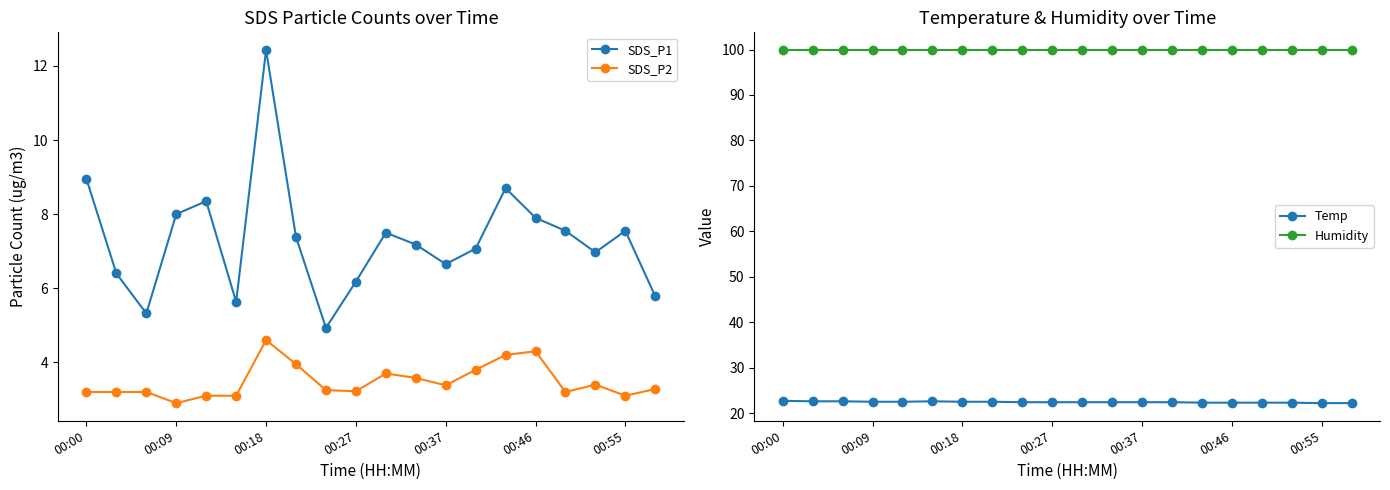

List the series in order of their peak value, lowest first.

SDS_P2, SDS_P1, Temp, Humidity